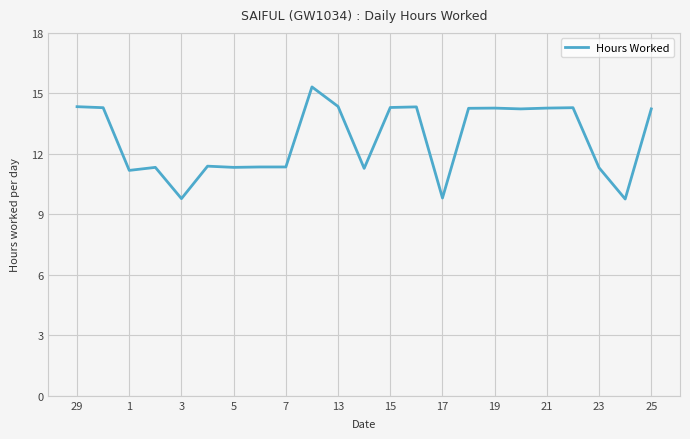

How many series are shown in this chart?

1